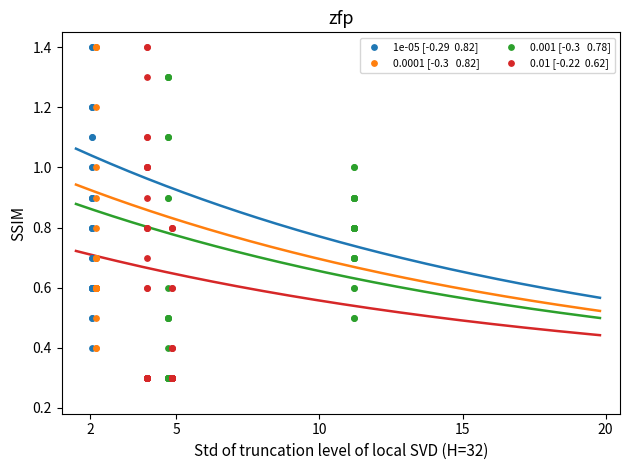

Which series has the largest Y range (max minus min)?

0.0001 [-0.3   0.82]